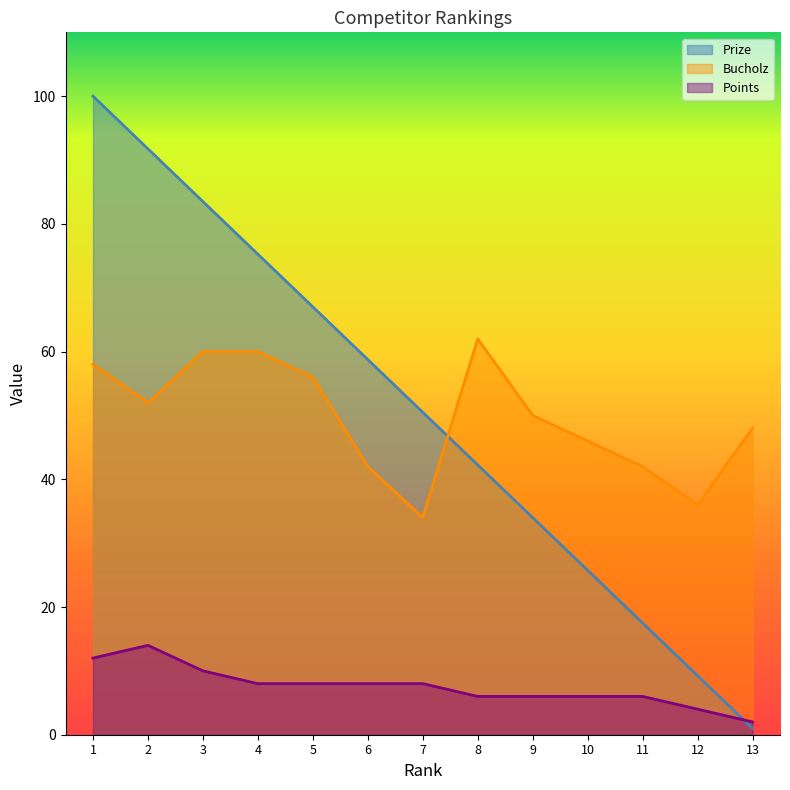

How many lines are shown in the chart?

3